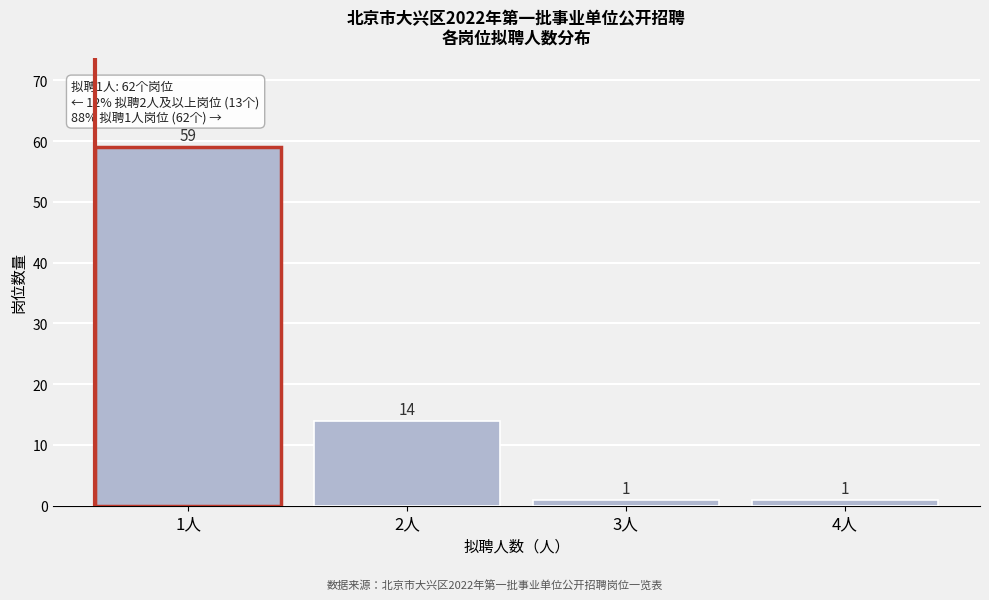

Reading left to right, list all the values displayed in this chart.

59	14	1	1